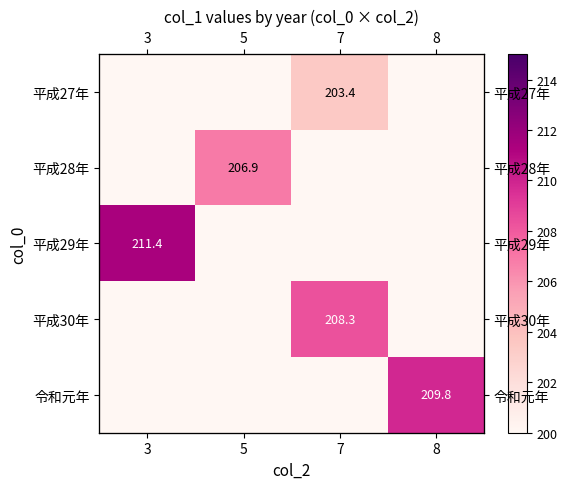

The value of 平成28年 at 3 is 101.7. True or false?

False